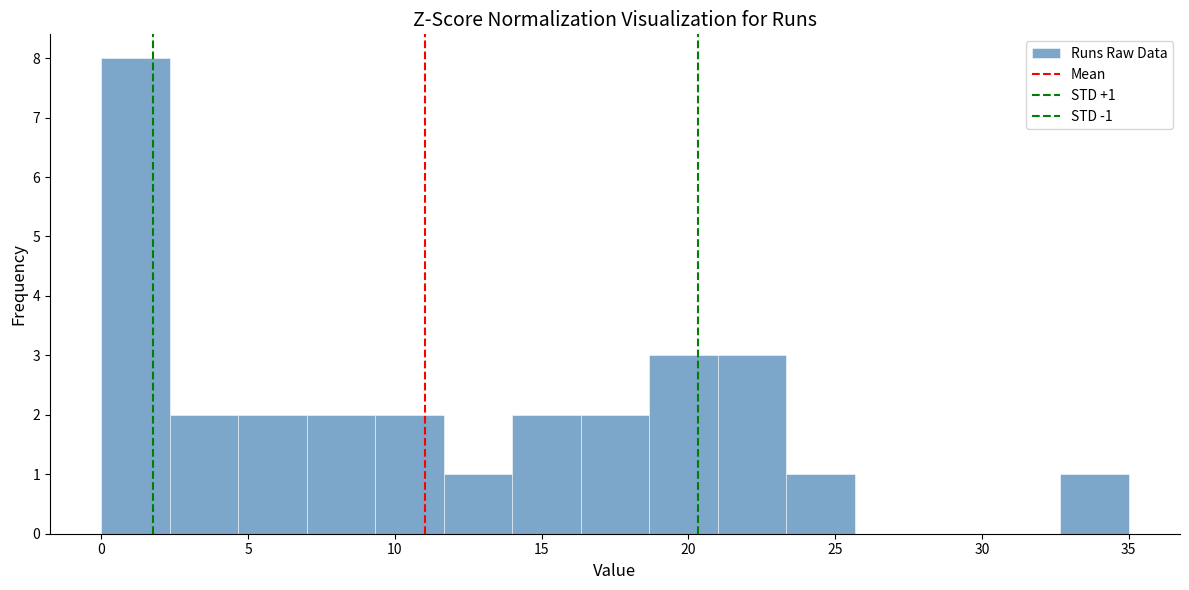

Over which range of the x-axis is the bar tallest?

0.0 to 2.5